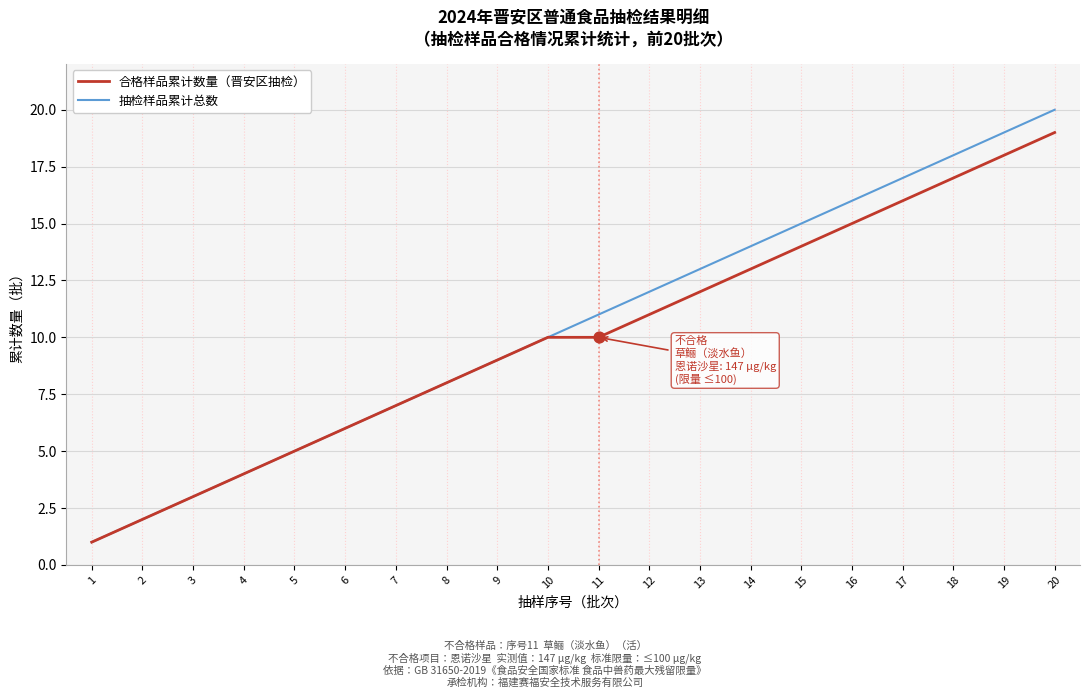

What is the total value across all series at 1?

2